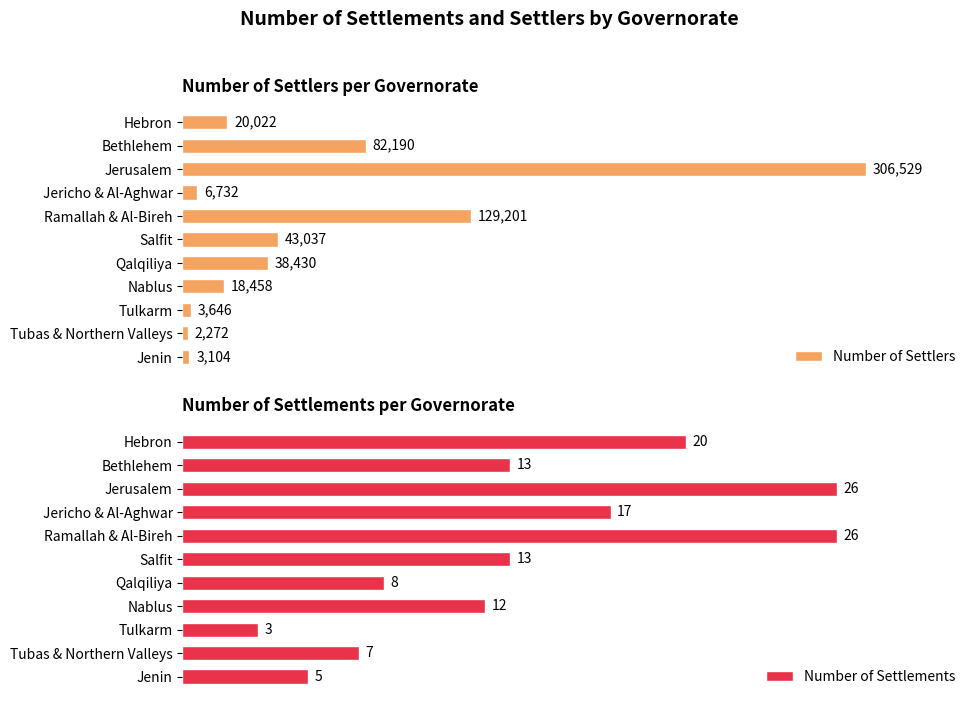

How many data points in Number of Settlements are less than 13?

5